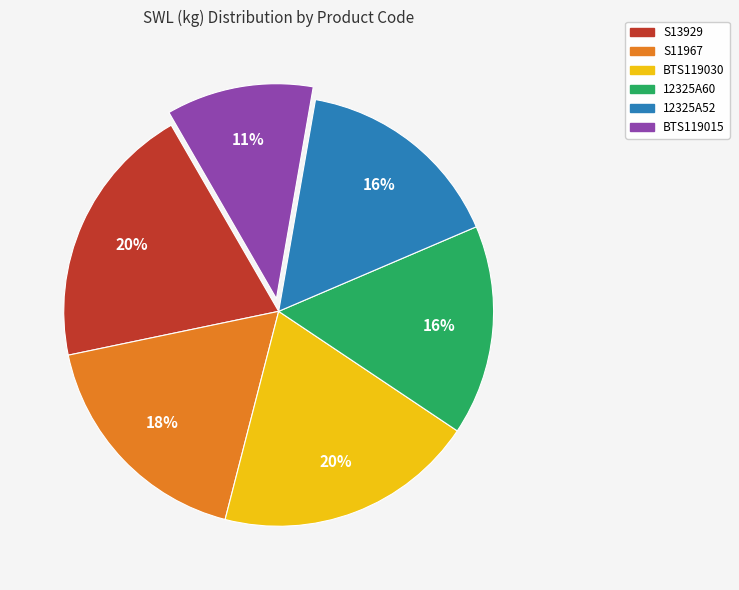

How many slices are in this pie chart?

6